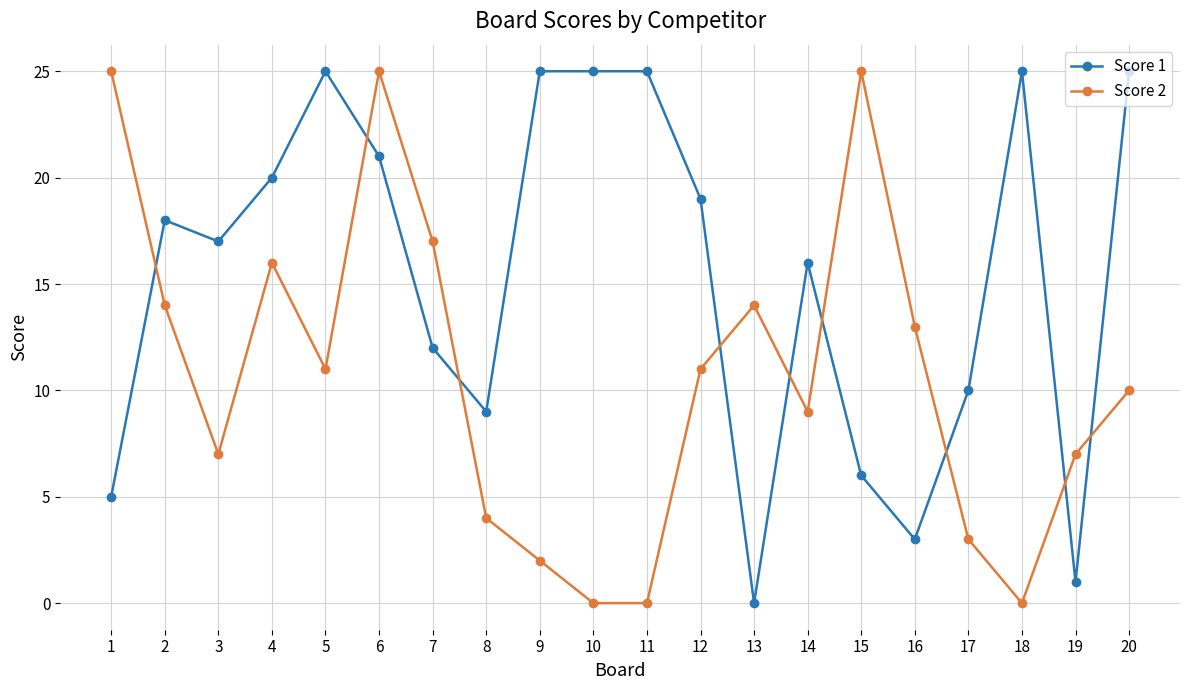

At which category does Score 1 reach its first local valley?

3